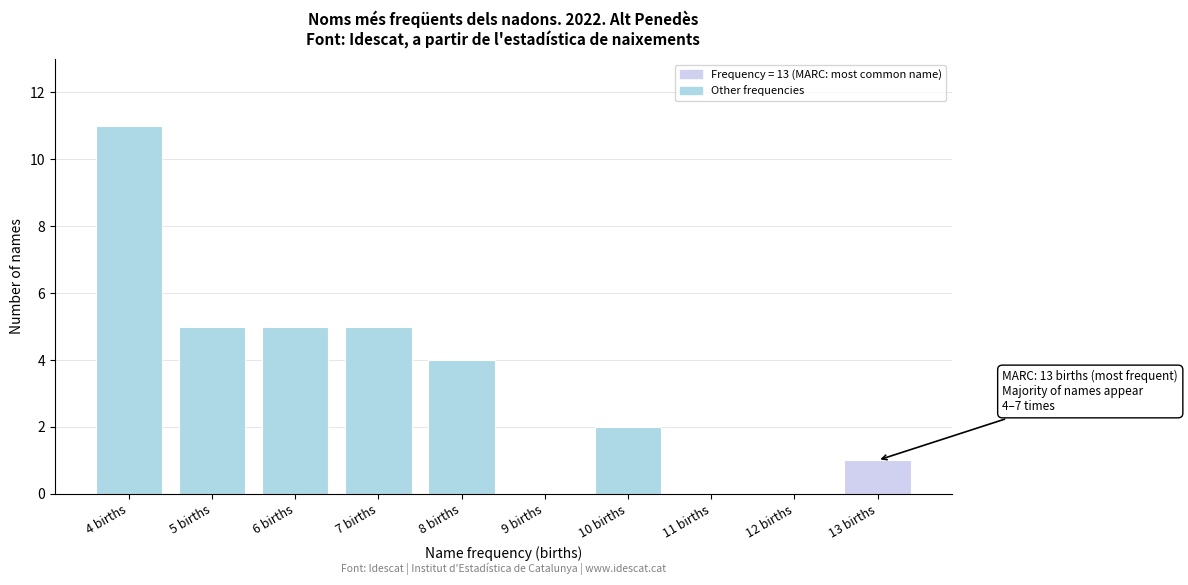

Reading left to right, extract all data points from this chart.

4 births=11	5 births=5	6 births=5	7 births=5	8 births=4	9 births=0	10 births=2	11 births=0	12 births=0	13 births=1